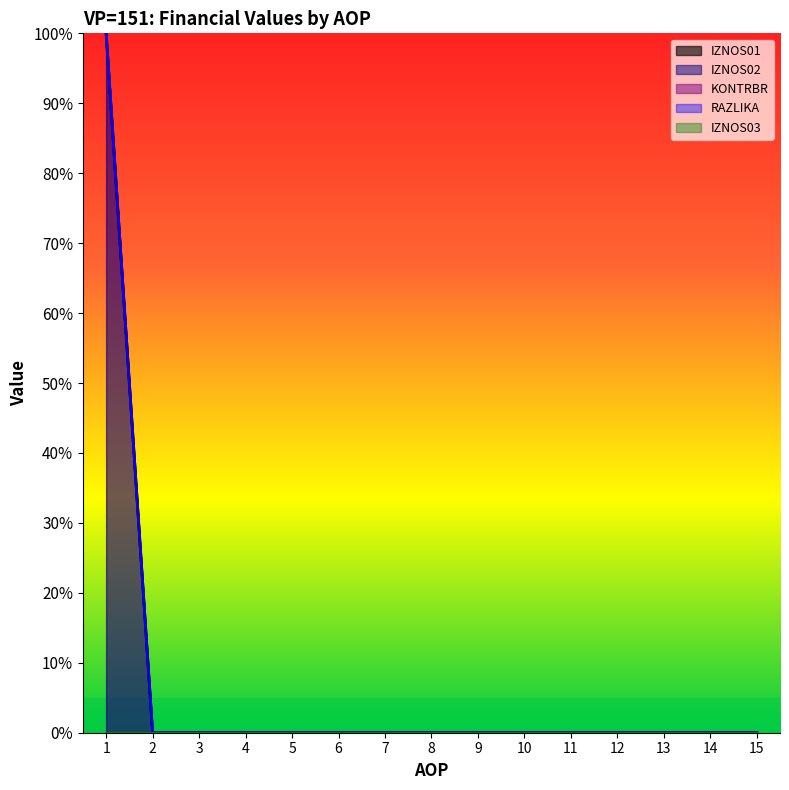

True or false: KONTRBR has more than 2 interior local peaks.

False